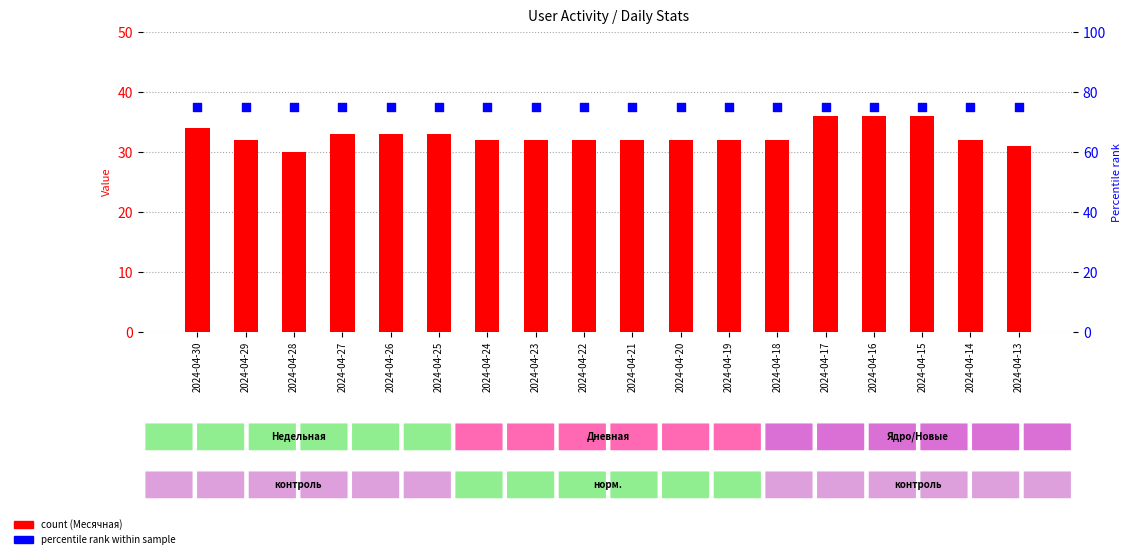

Which series contains the lowest Y value?

Месячная